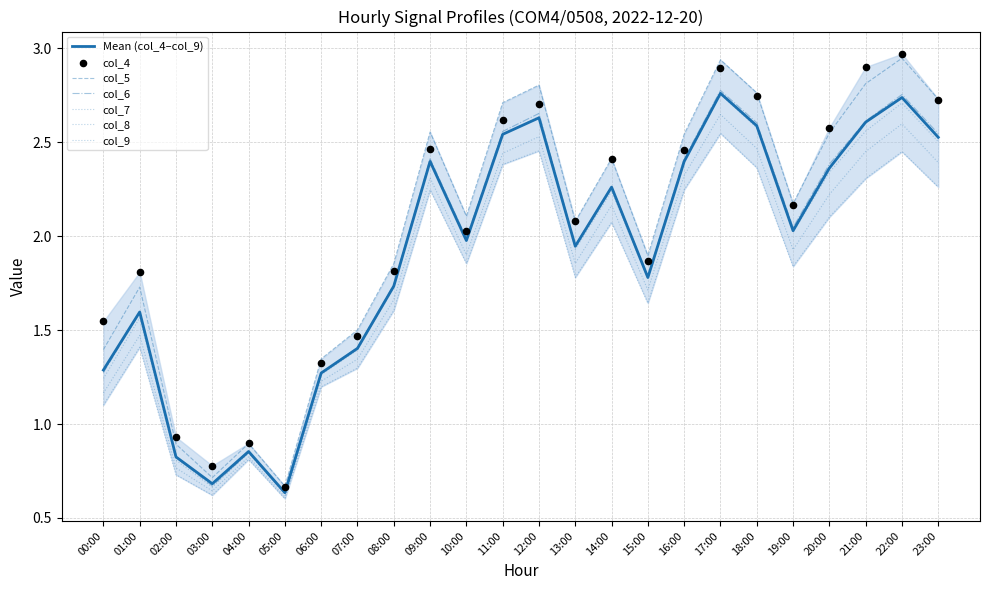

Which series contains the highest Y value?

col_4